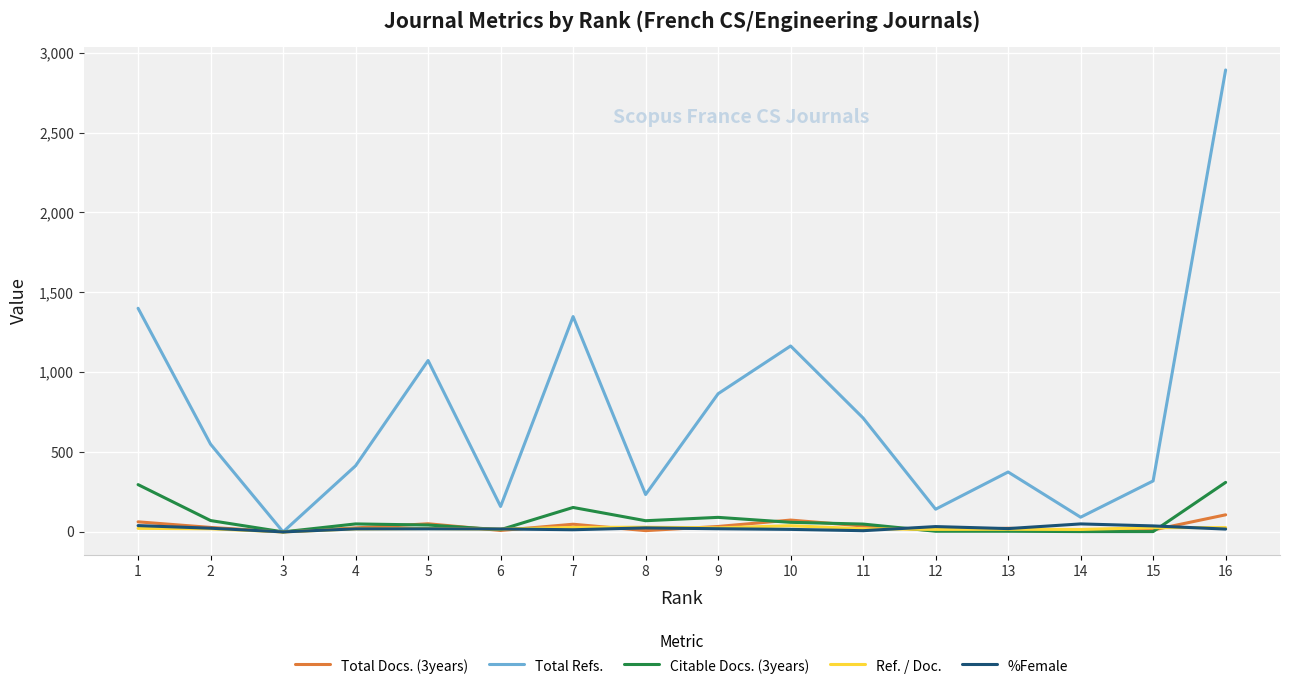

What is the highest value of the Citable Docs. (3years) series?

310.0